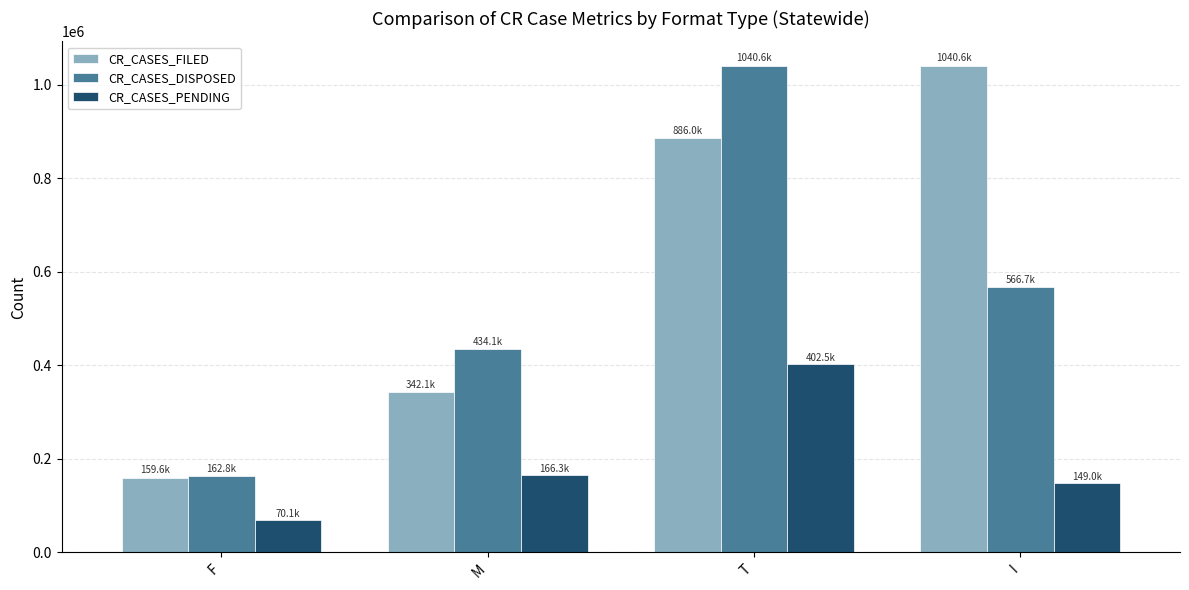

Which label corresponds to the smallest value in the chart?

F